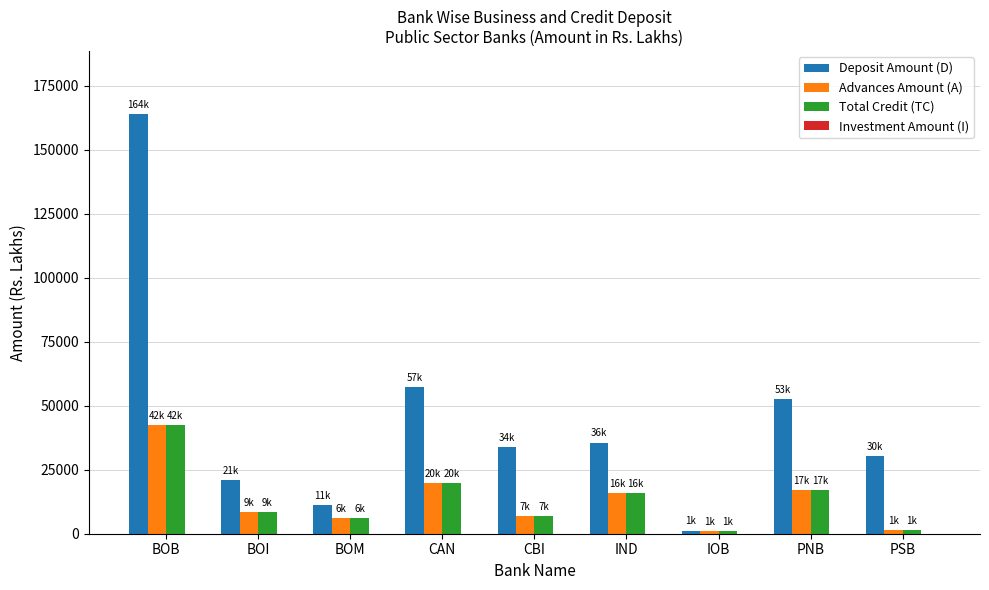

Which series has the largest total across all categories?

Deposit Amount (D)